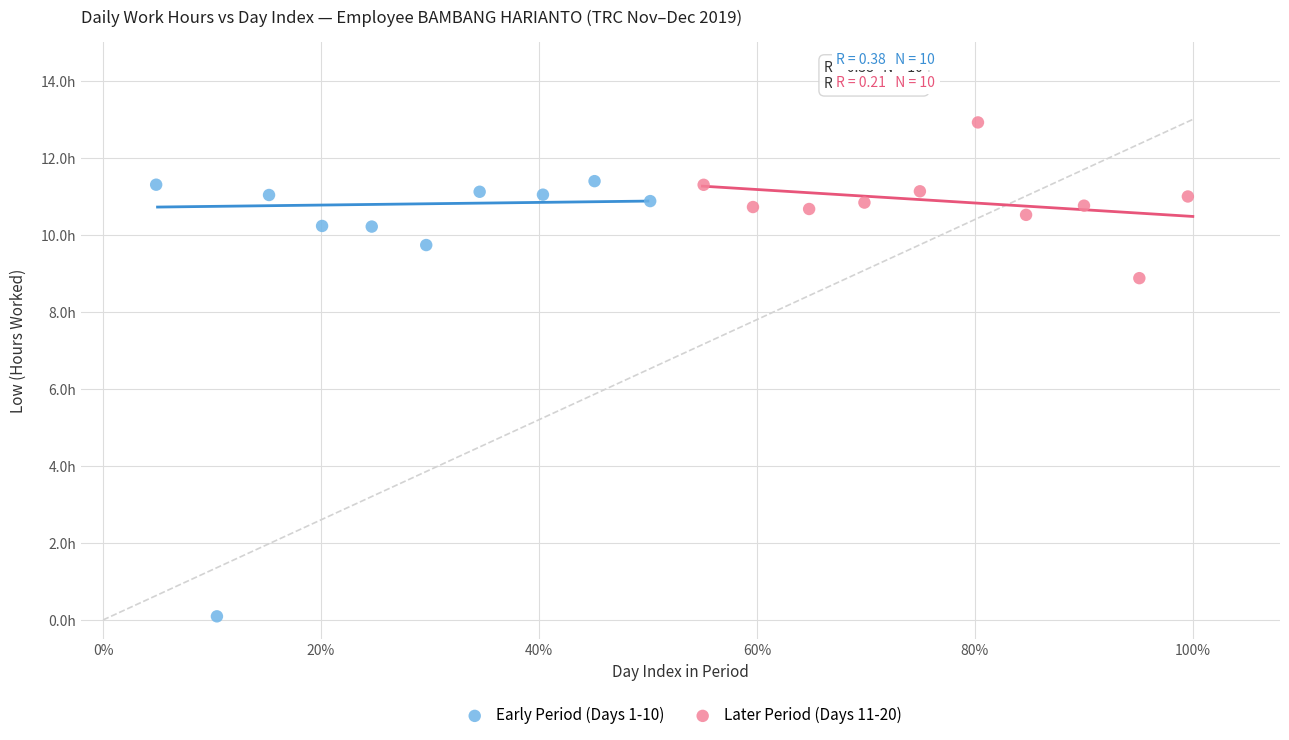

Which series contains the highest Y value?

Later Period (Days 11-20)